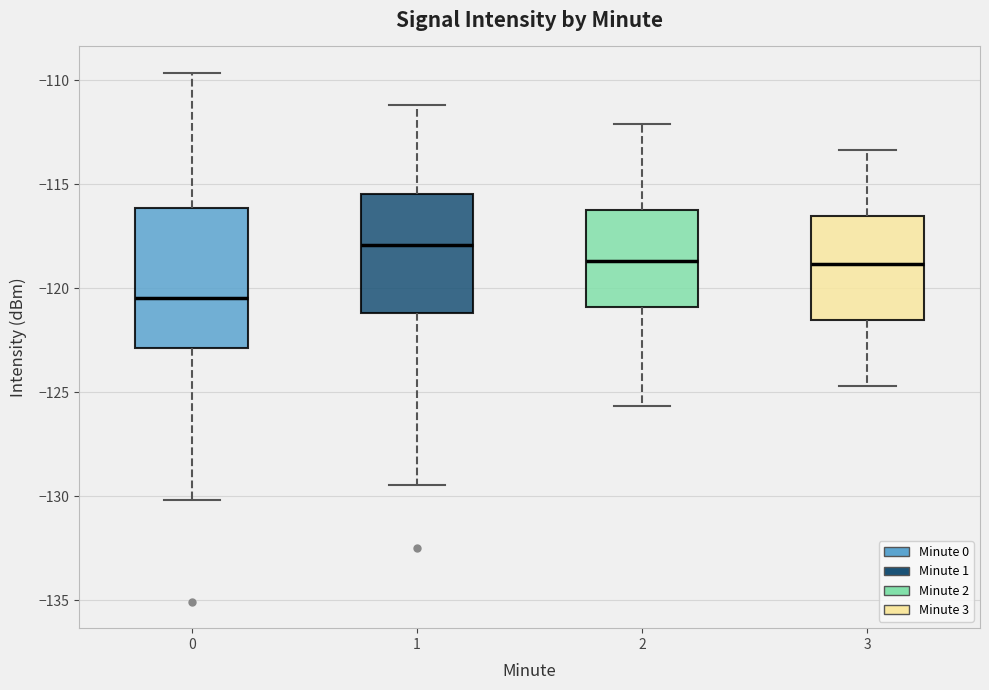

Reading left to right, transcribe this box plot: for each box, give where its median line is, the range the box spans, and where its two whiskers end, as read against the y-axis. The values are not printed on the chart, so give them approximately, as read against the axis.

0: median -120.5, box -123.0 to -116.0, whiskers -130.0 to -109.5
1: median -118.0, box -121.0 to -115.5, whiskers -129.5 to -111.0
2: median -118.5, box -121.0 to -116.5, whiskers -125.5 to -112.0
3: median -119.0, box -121.5 to -116.5, whiskers -124.5 to -113.5